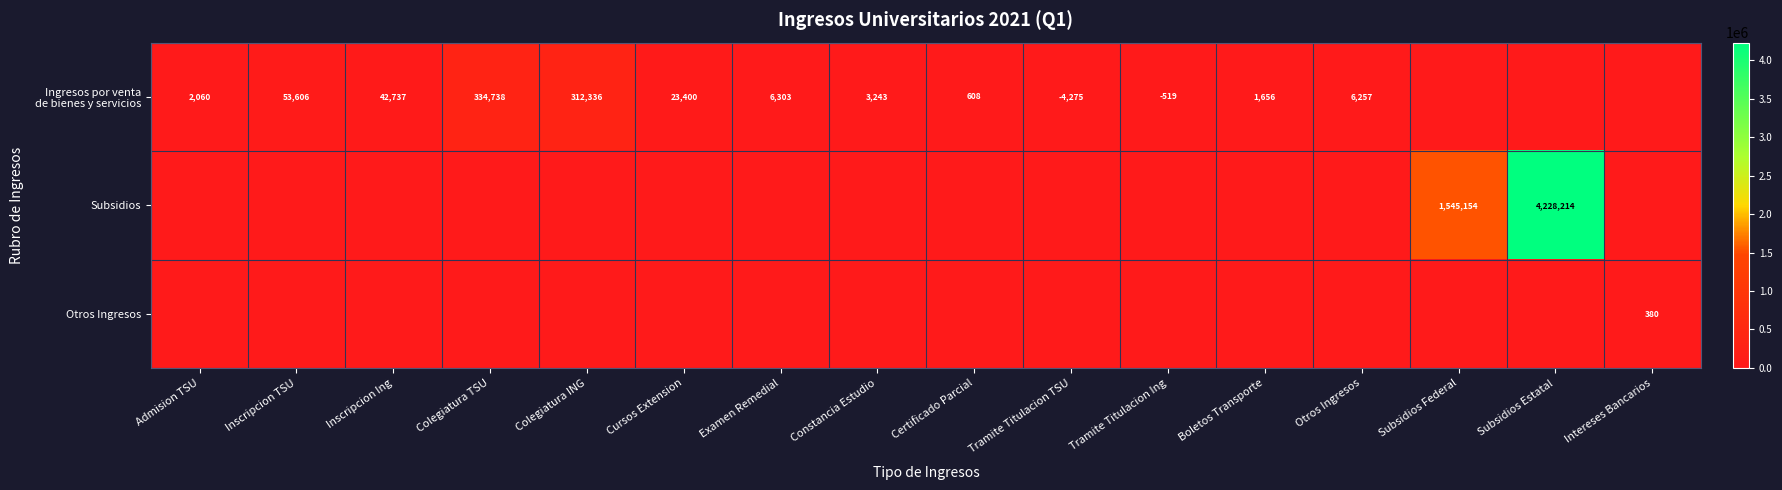

What is the approximate value of Ingresos por venta de bienes y servicios at Colegiatura TSU?

334737.8